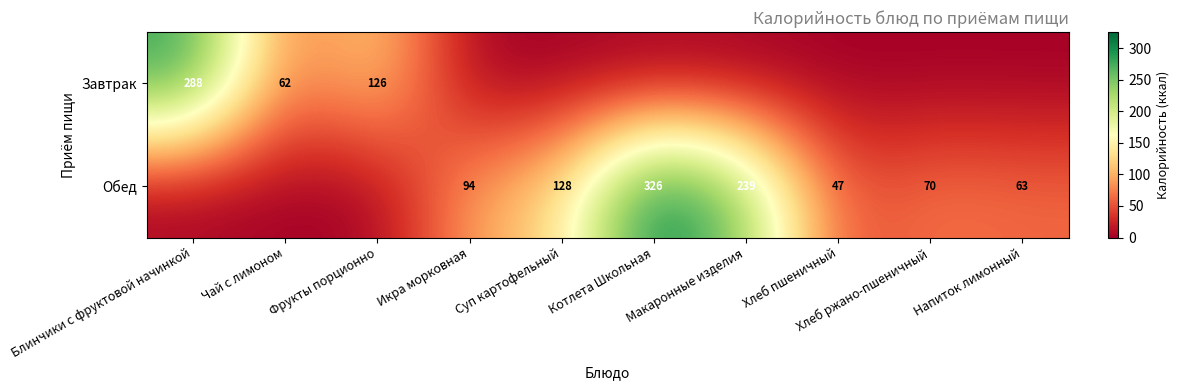

The value of Завтрак at Фрукты порционно is 183. True or false?

False